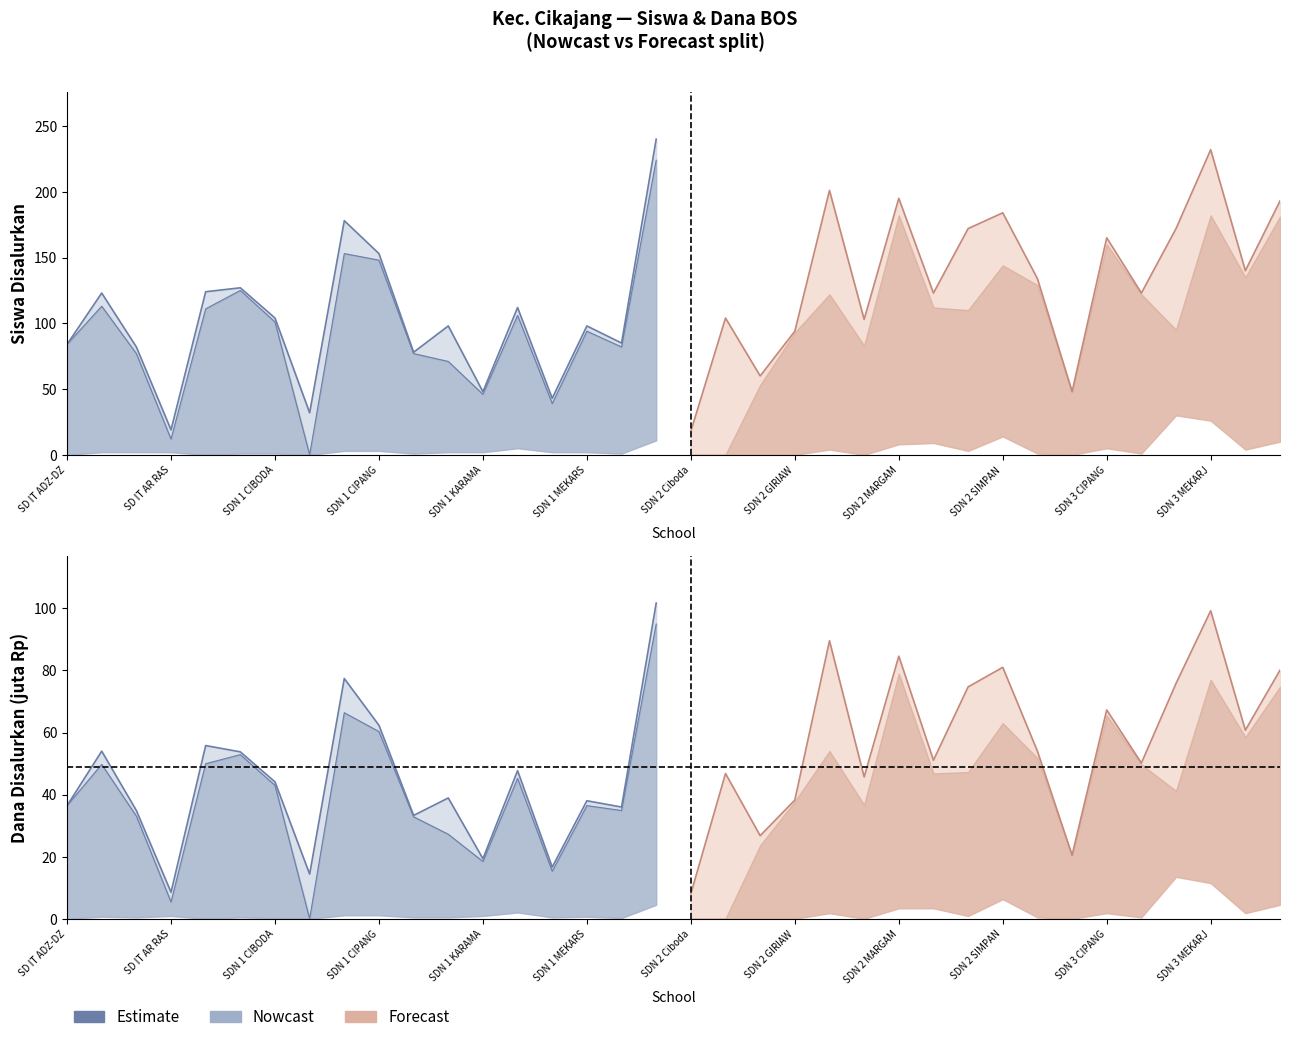

True or false: Siswa Disalurkan has a value of 73 at SDN 1 MEKARJAYA.

False